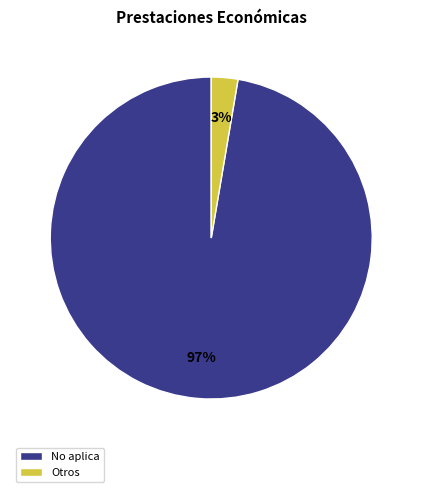

What percentage is the Otros slice, to the nearest percent?

3%